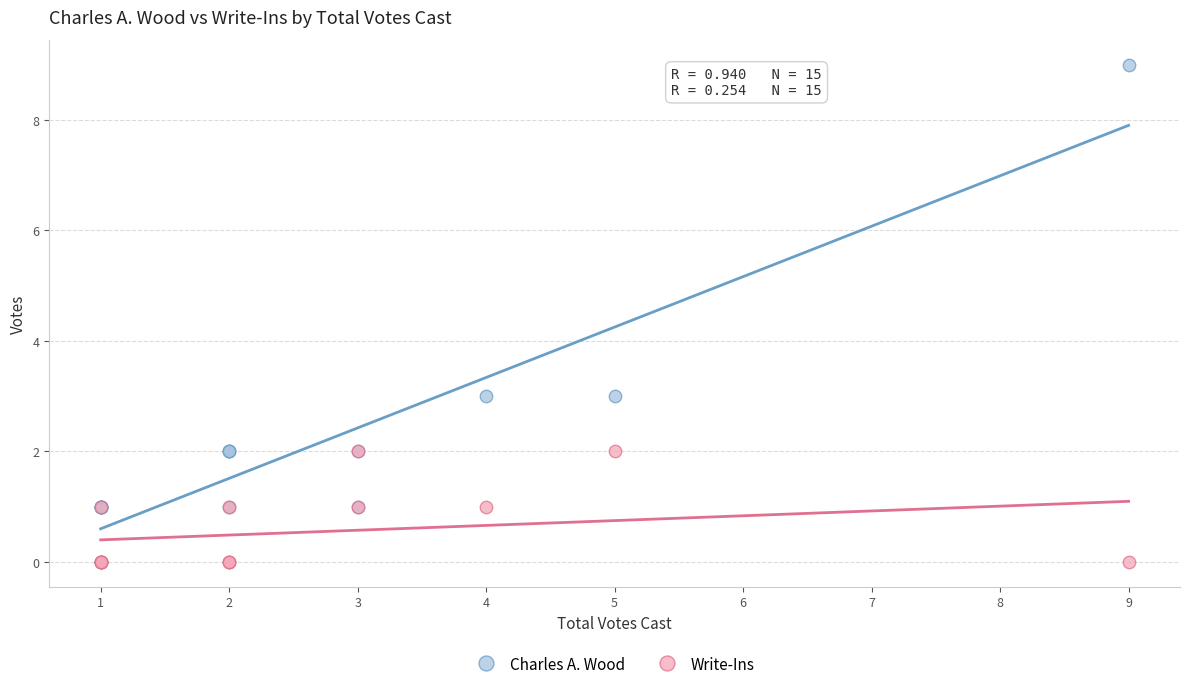

What are all the series names shown in the legend?

Charles A. Wood, Write-Ins